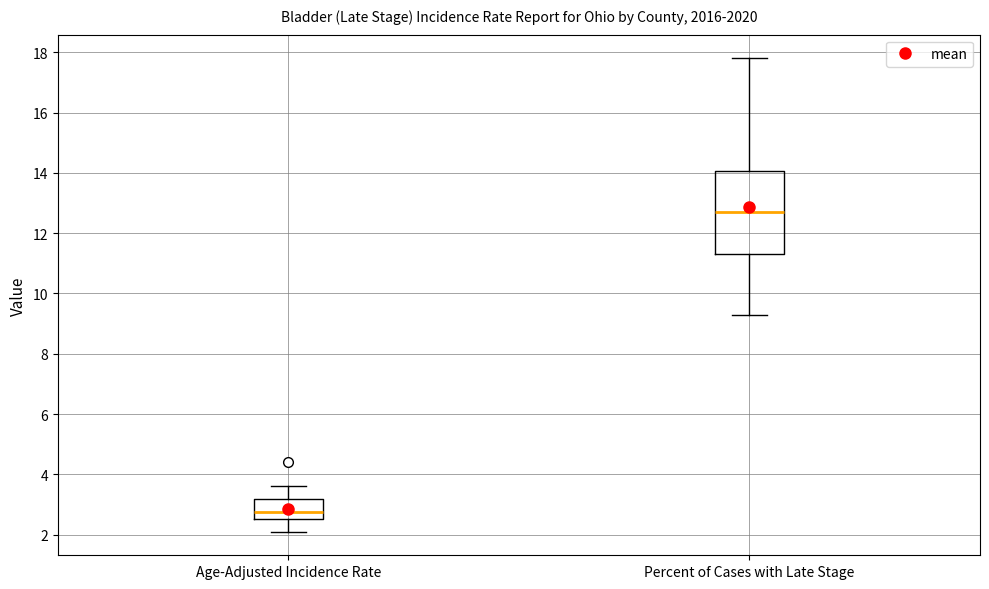

Which box is the tallest, from its lower edge to its upper edge?

Percent of Cases with Late Stage